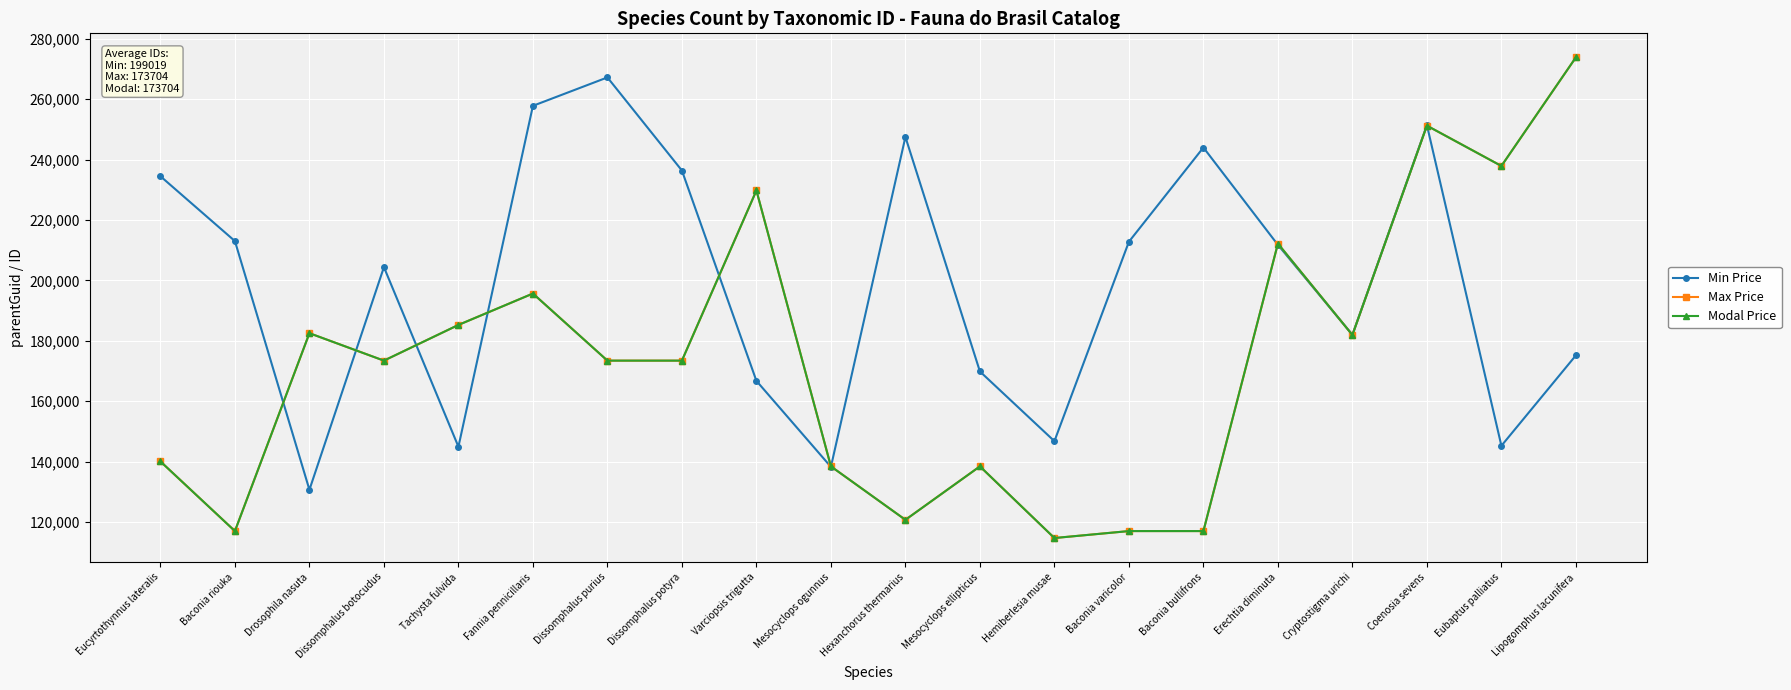

What value does the Min Price series have at Dissomphalus purius?

267187